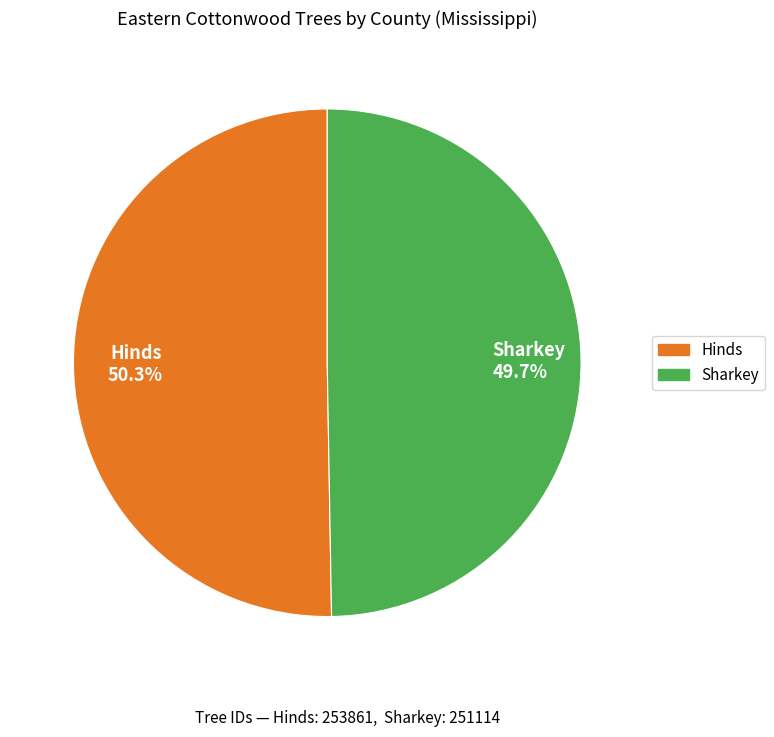

Count the number of slices in the pie.

2